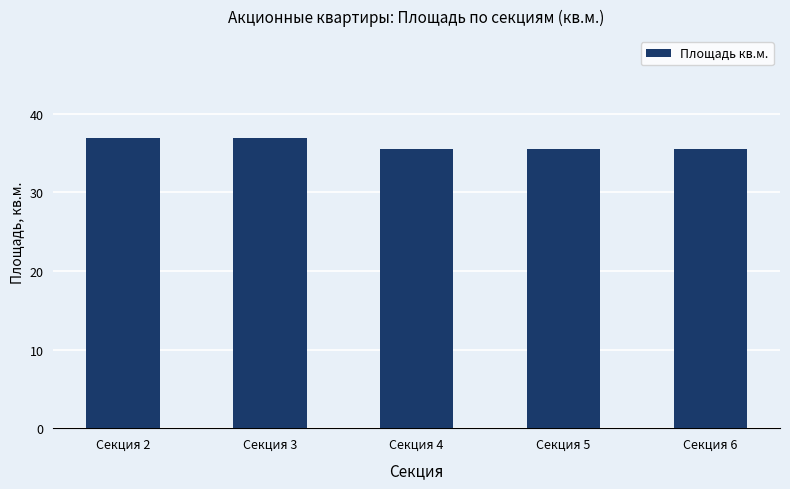

What is the sum of all values?

180.6